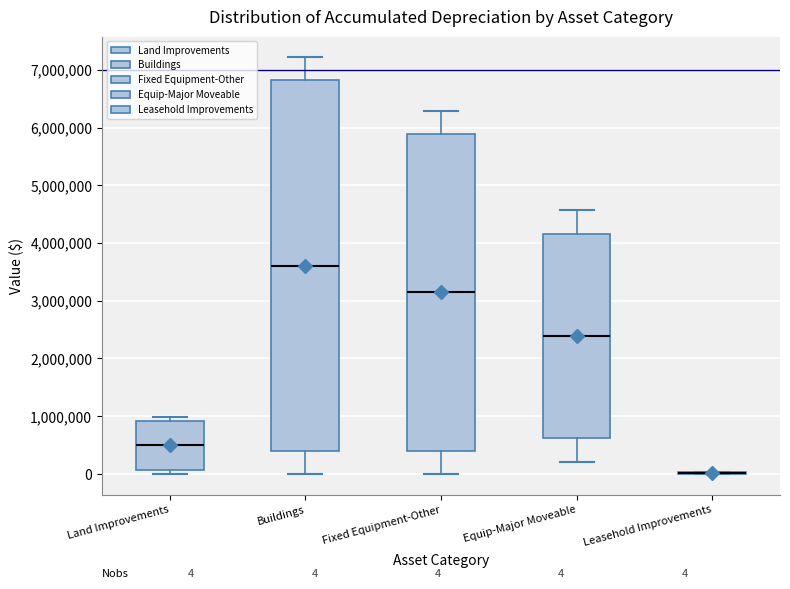

Comparing the boxes themselves (not the whiskers), which one is the tallest?

Buildings